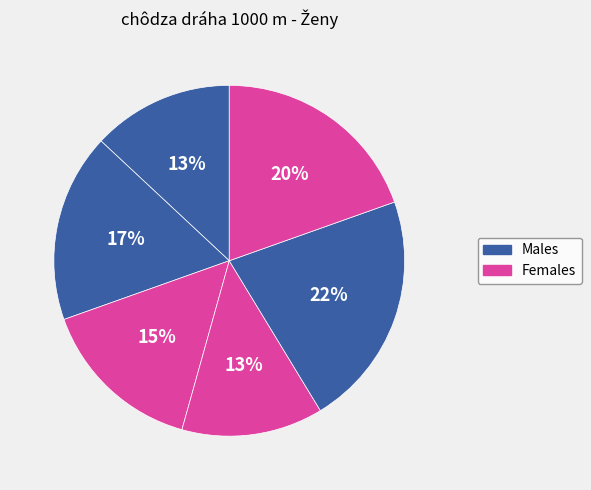

How many segments does this pie chart have?

6